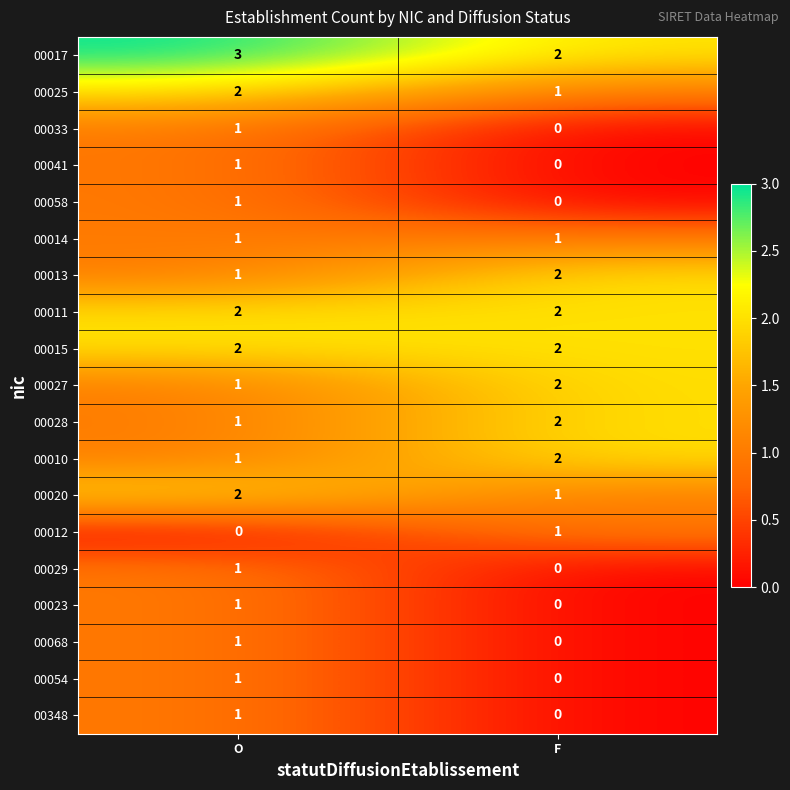

What is the sum of the 00028 values at O and F?

3